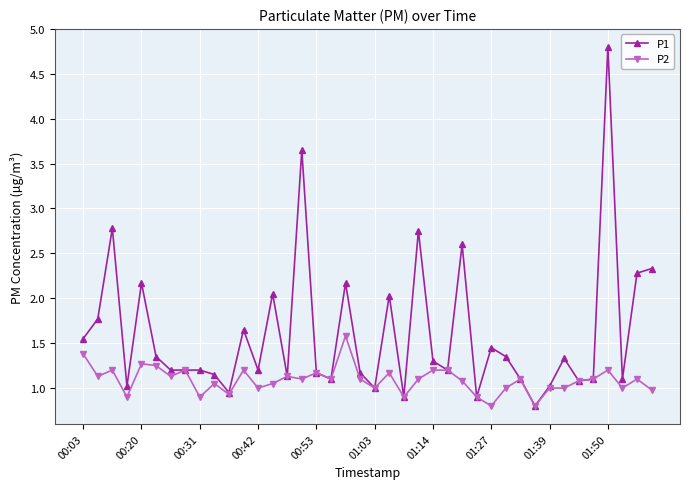

List the series in order of their peak value, highest first.

P1, P2